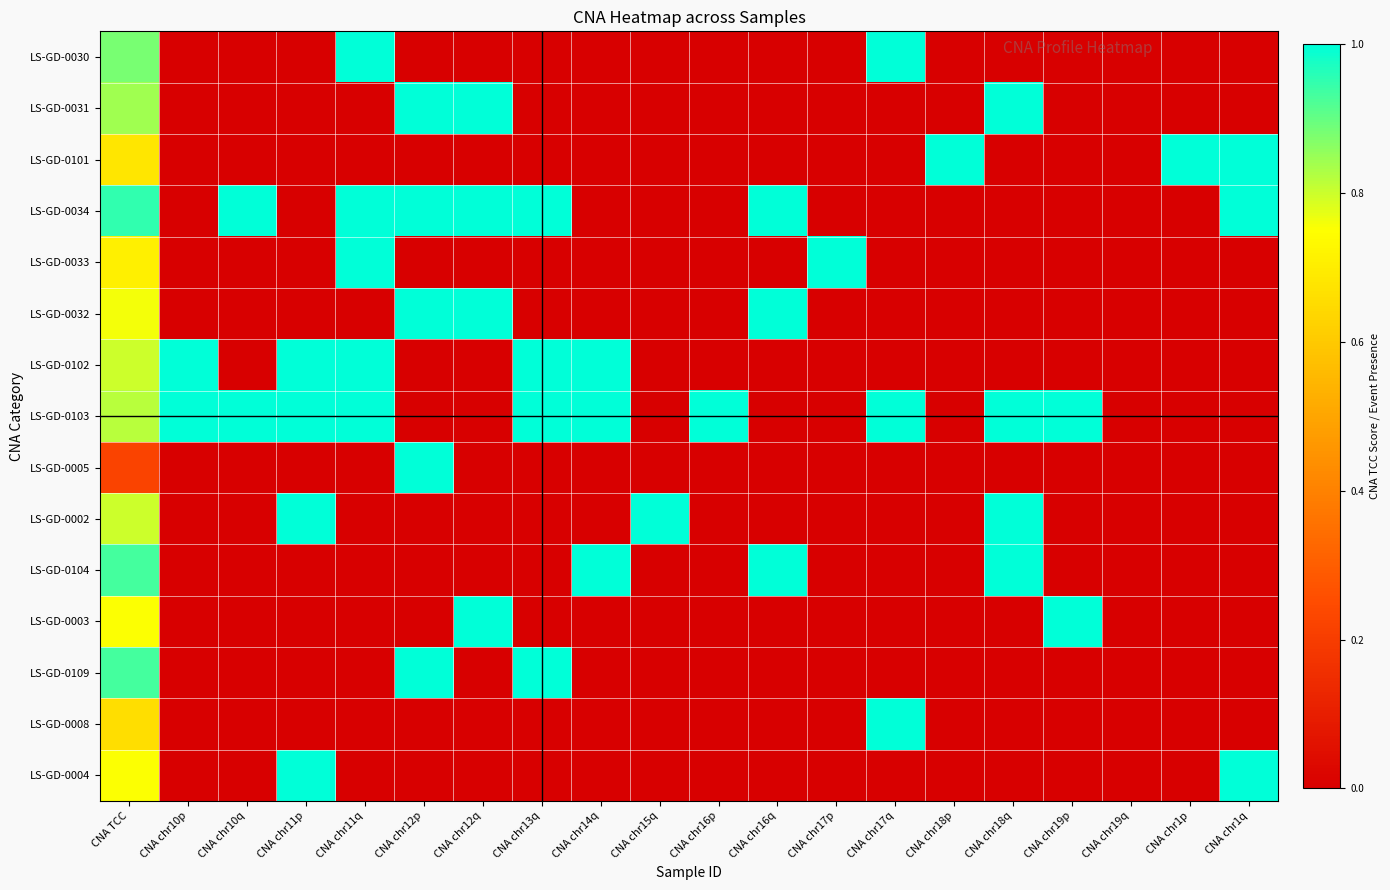

Count the number of data series in this chart.

15